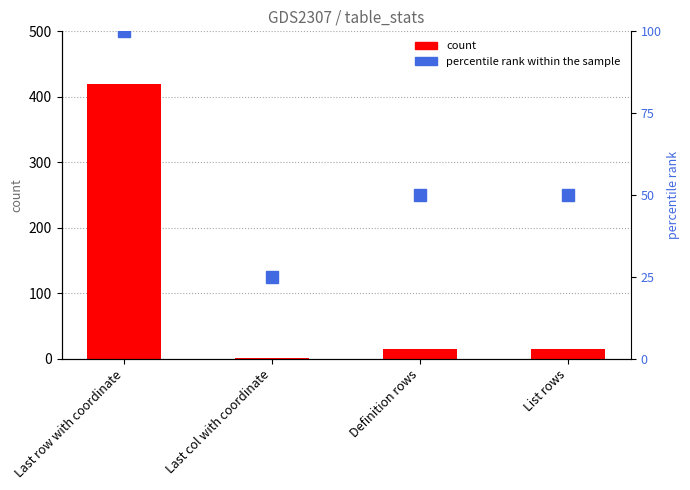

Between Last row with coordinate and Definition rows, which series saw the biggest shift?

count